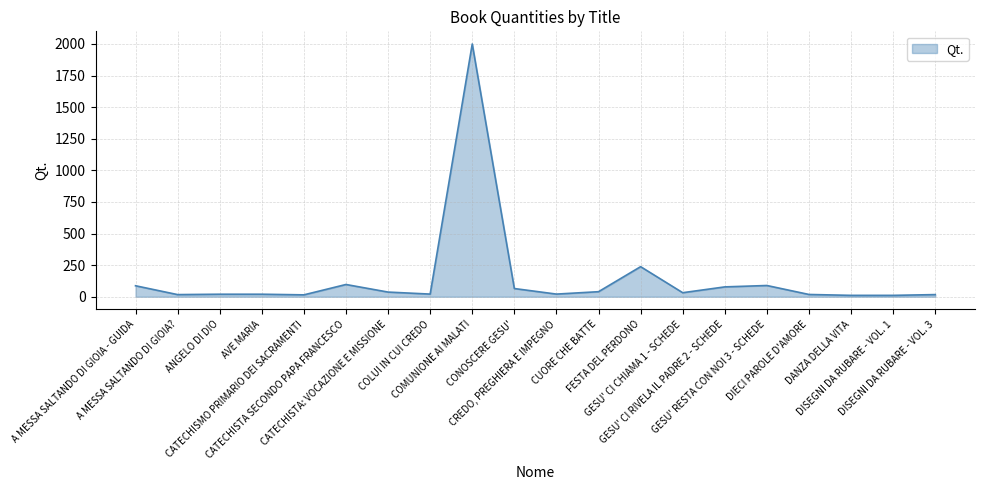

What position from the right is COMUNIONE AI MALATI?

12